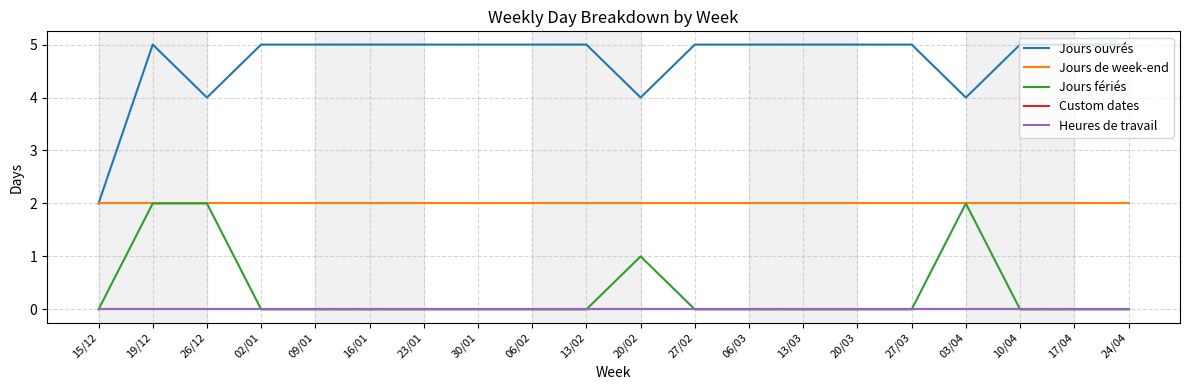

Does the chart display data point markers on the line(s)?

No